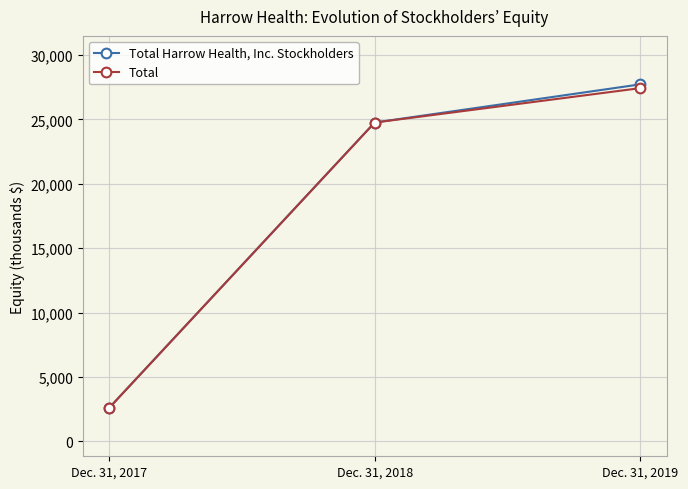

Is it true that Total equals 45440 at Dec. 31, 2019?

False